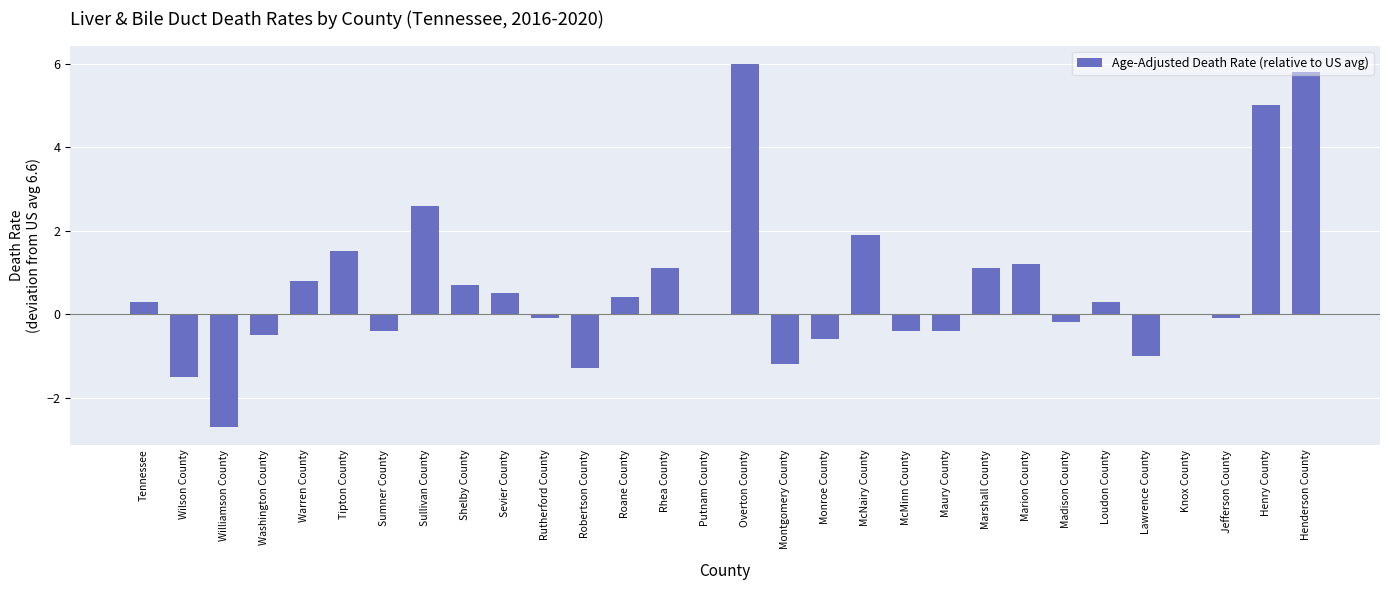

What is the change in value from Williamson County to Monroe County?

+2.1